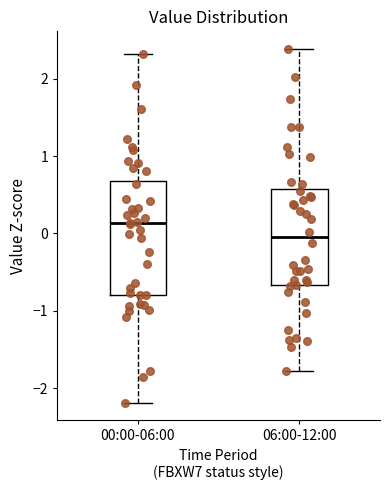

Where does the lower whisker of the box for 06:00-12:00 end on the y-axis? The values are not printed on the chart, so give them approximately, as read against the axis.

-1.8